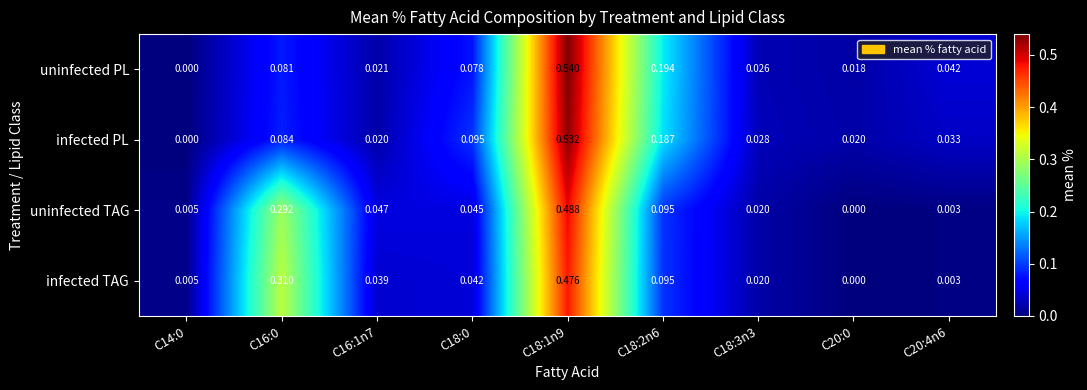

Which series has the widest spread of values?

uninfected PL